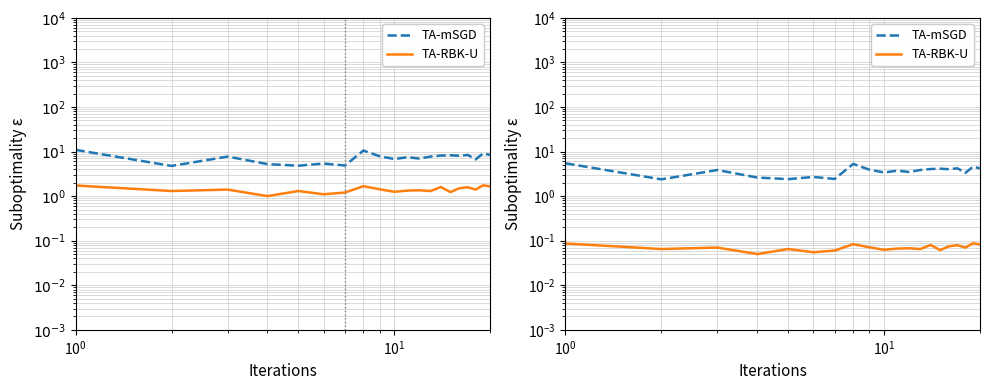

True or false: P1 and P2 cross at least once.

False